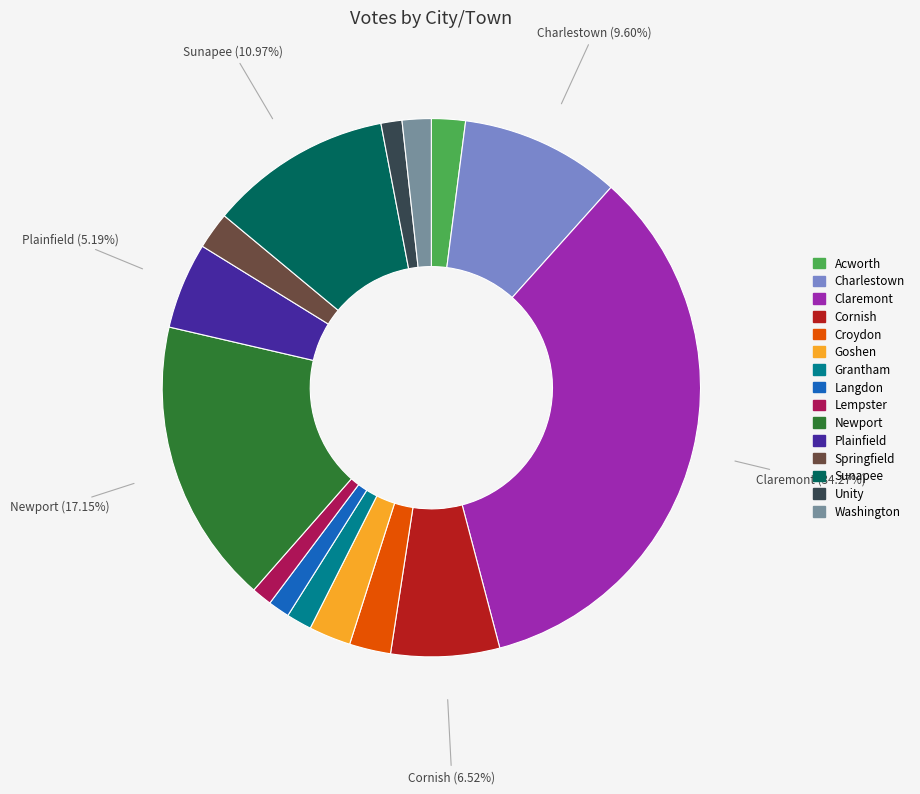

To the nearest percent, what is the average slice percentage?

7%